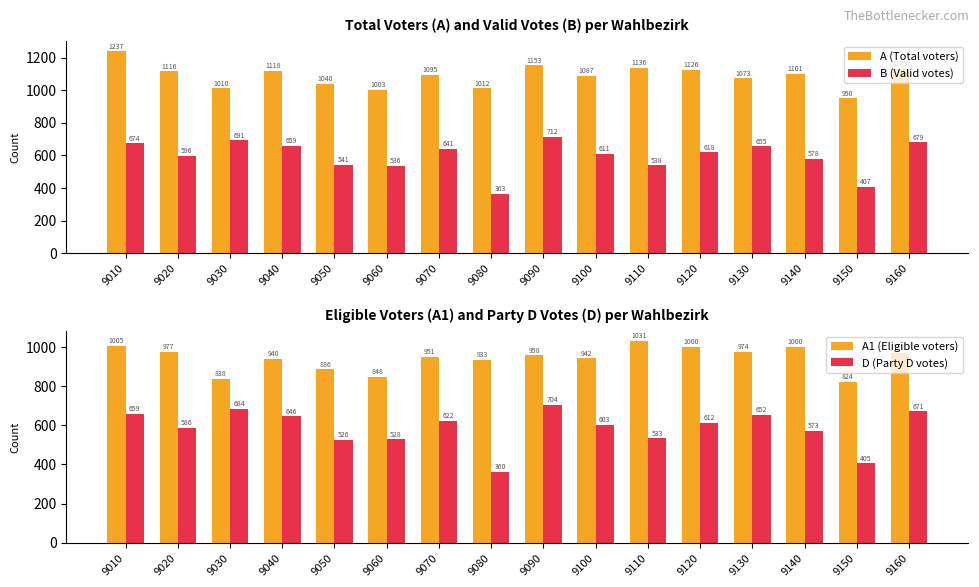

At which category is the sum across all series the highest?

9010